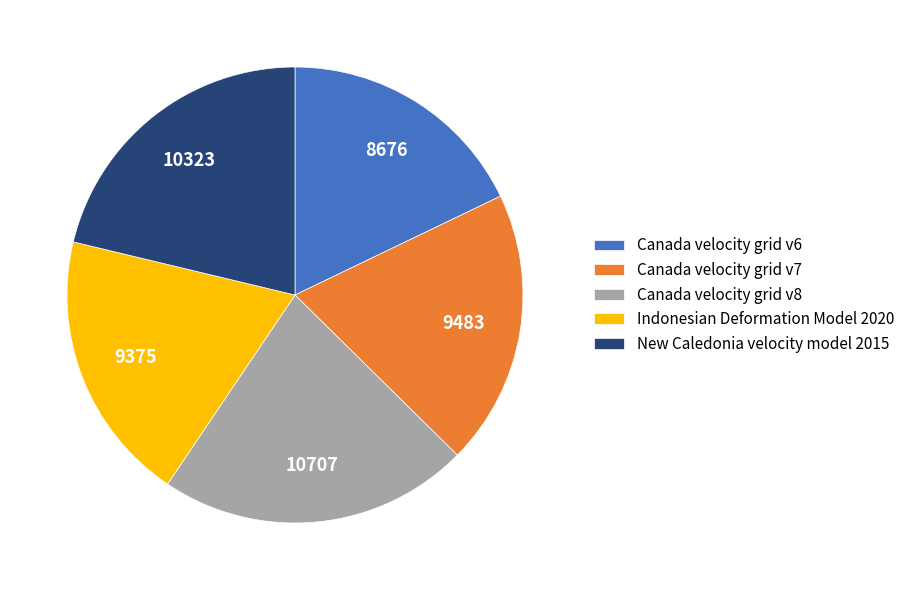

Is it true that New Caledonia velocity model 2015 is 21% of the pie?

True